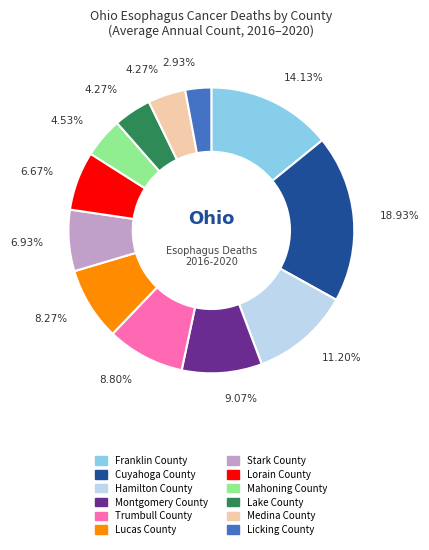

To the nearest percent, what is the difference between the Trumbull County and Stark County slice percentages?

2%